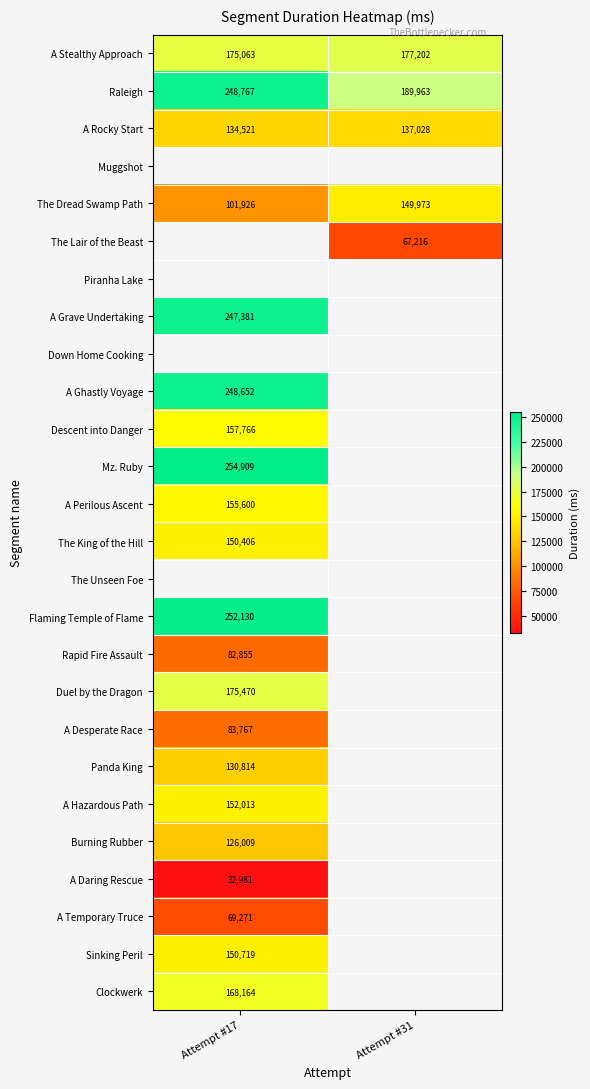

Which category has the lowest value across all series?

Attempt #17